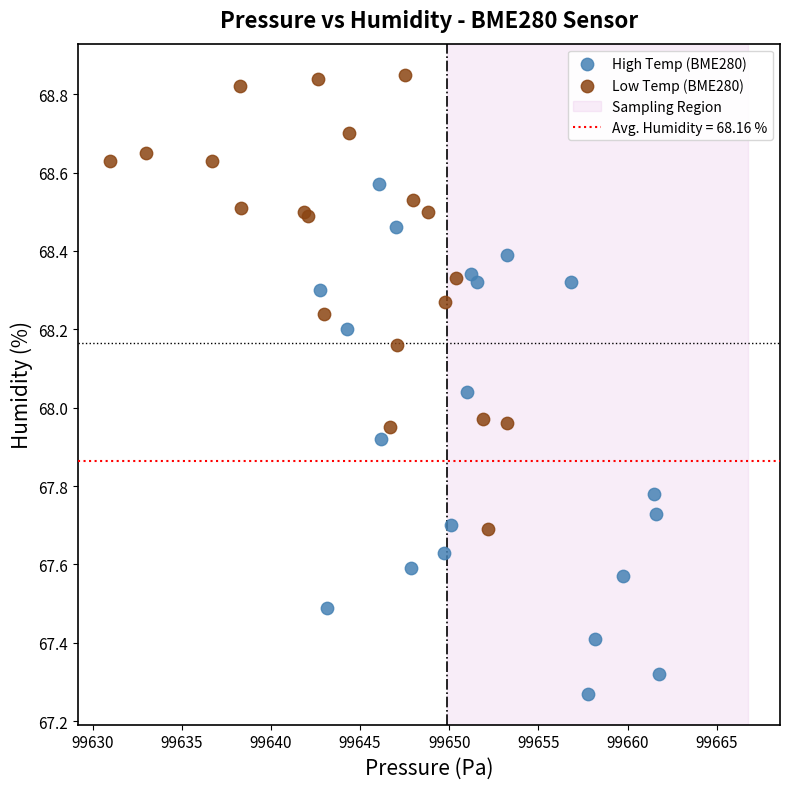

Which series contains the highest Y value?

Low Temp (BME280)